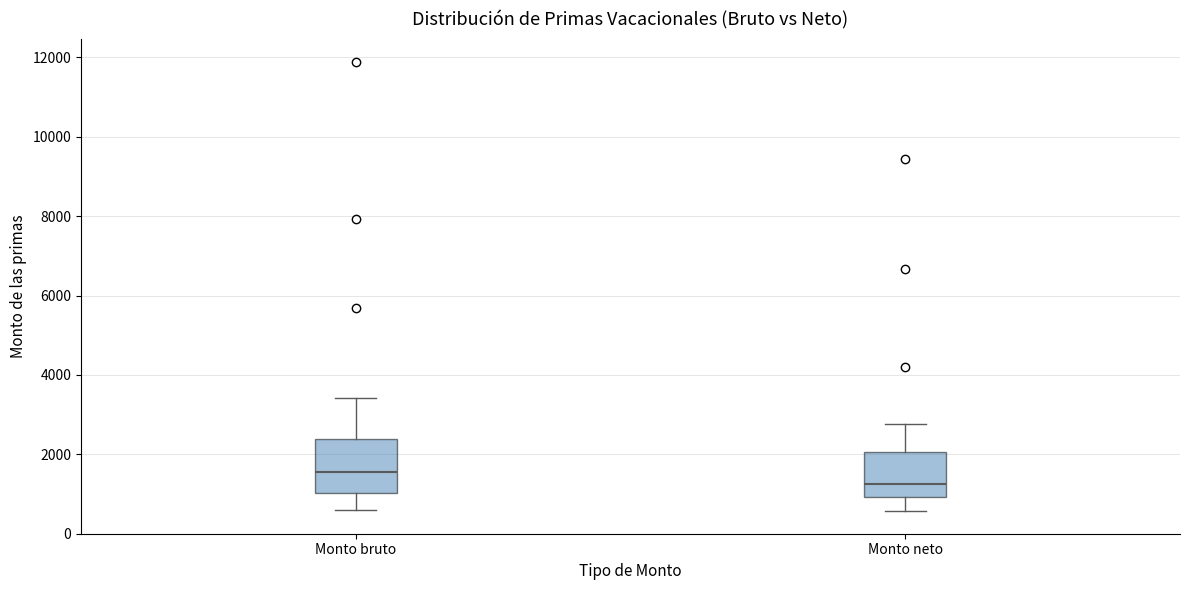

Reading left to right, transcribe this box plot: for each box, give where its median line is, the range the box spans, and where its two whiskers end, as read against the y-axis. The values are not printed on the chart, so give them approximately, as read against the axis.

Monto bruto: median 1600, box 1000 to 2400, whiskers 600 to 3400
Monto neto: median 1200, box 1000 to 2000, whiskers 600 to 2800